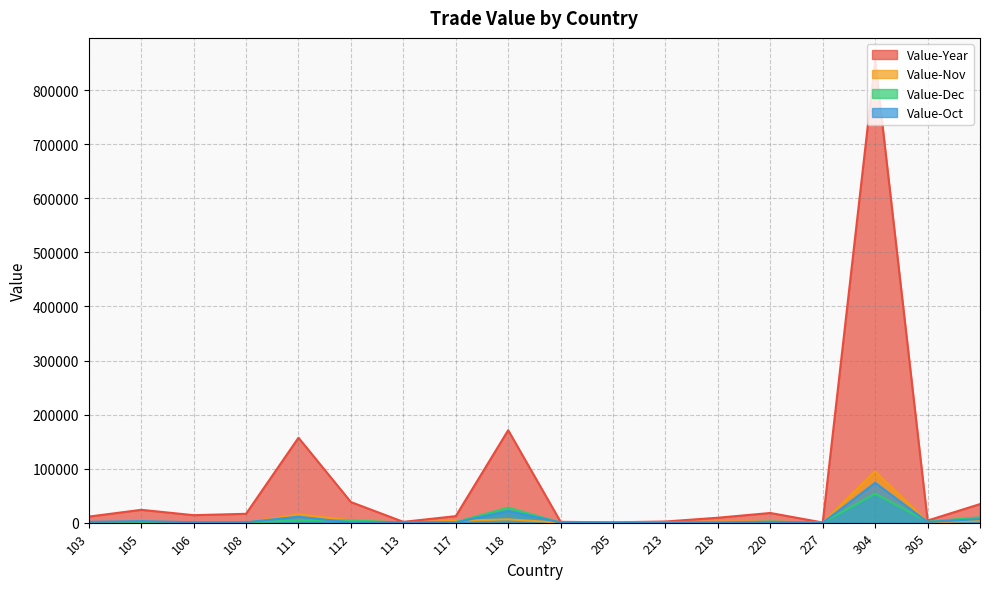

What is the sum of the Value-Nov values at 105 and 304?

96288